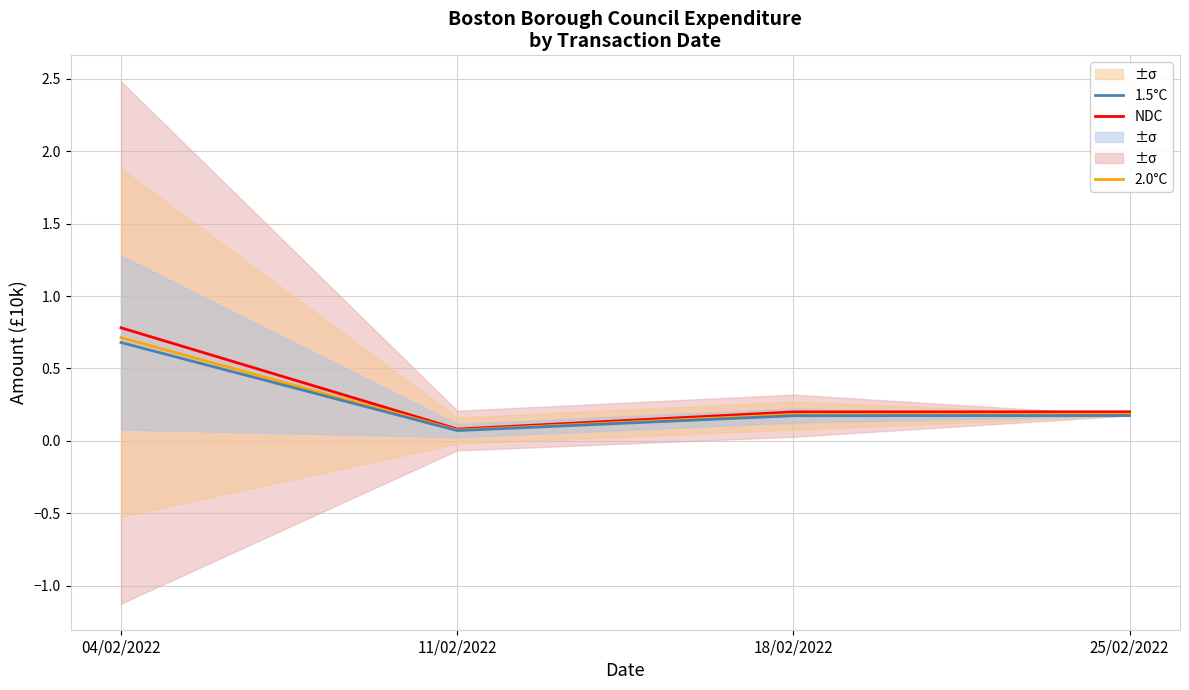

Rank the categories by 2.0°C value from highest to lowest.

04/02/2022, 25/02/2022, 18/02/2022, 11/02/2022